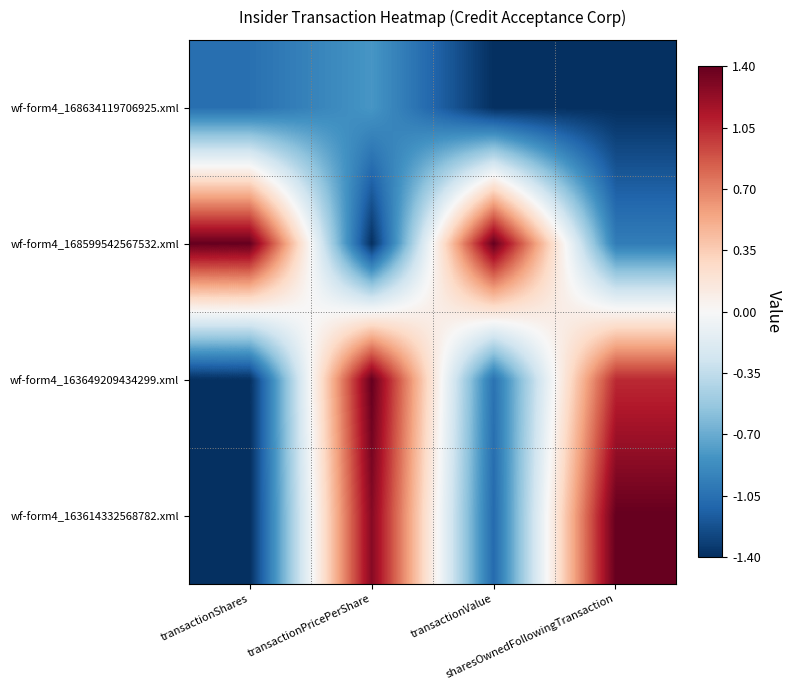

Reading left to right, transcribe all the data shown in this chart.

wf-form4_168634119706925.xml: transactionShares=-1.1	transactionPricePerShare=-0.8	transactionValue=-1.4	sharesOwnedFollowingTransaction=-1.4
wf-form4_168599542567532.xml: transactionShares=1.4	transactionPricePerShare=-1.4	transactionValue=1.4	sharesOwnedFollowingTransaction=-1.0
wf-form4_163649209434299.xml: transactionShares=-1.4	transactionPricePerShare=1.4	transactionValue=-1.0	sharesOwnedFollowingTransaction=1.0
wf-form4_163614332568782.xml: transactionShares=-1.4	transactionPricePerShare=1.3	transactionValue=-1.1	sharesOwnedFollowingTransaction=1.4